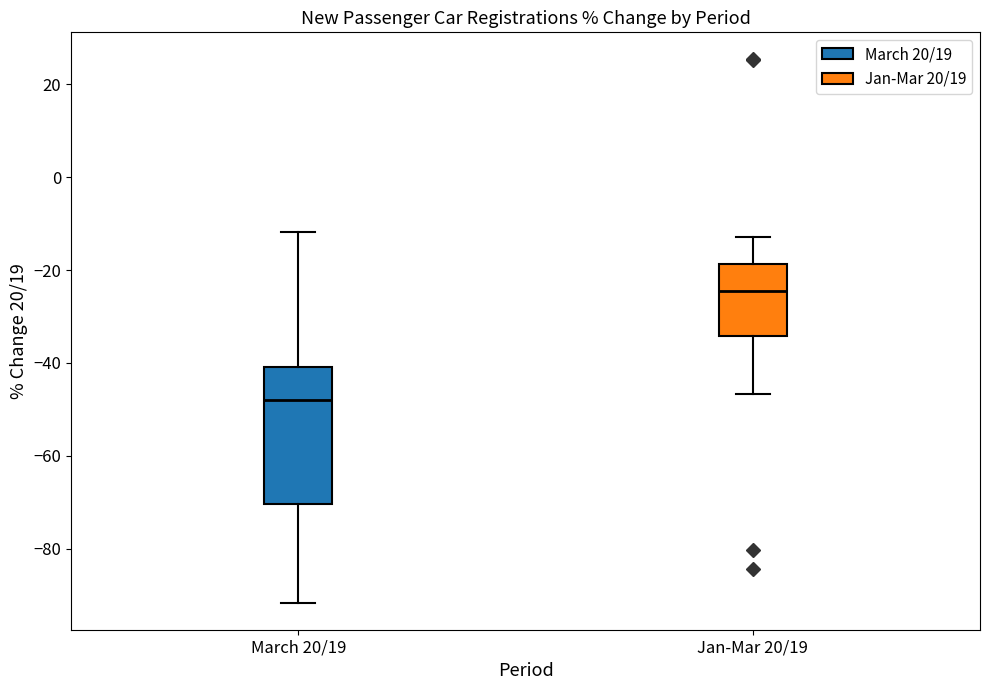

Reading left to right, transcribe this box plot: for each box, give where its median line is, the range the box spans, and where its two whiskers end, as read against the y-axis. The values are not printed on the chart, so give them approximately, as read against the axis.

March 20/19: median -48, box -70 to -40, whiskers -92 to -12
Jan-Mar 20/19: median -24, box -34 to -18, whiskers -46 to -12